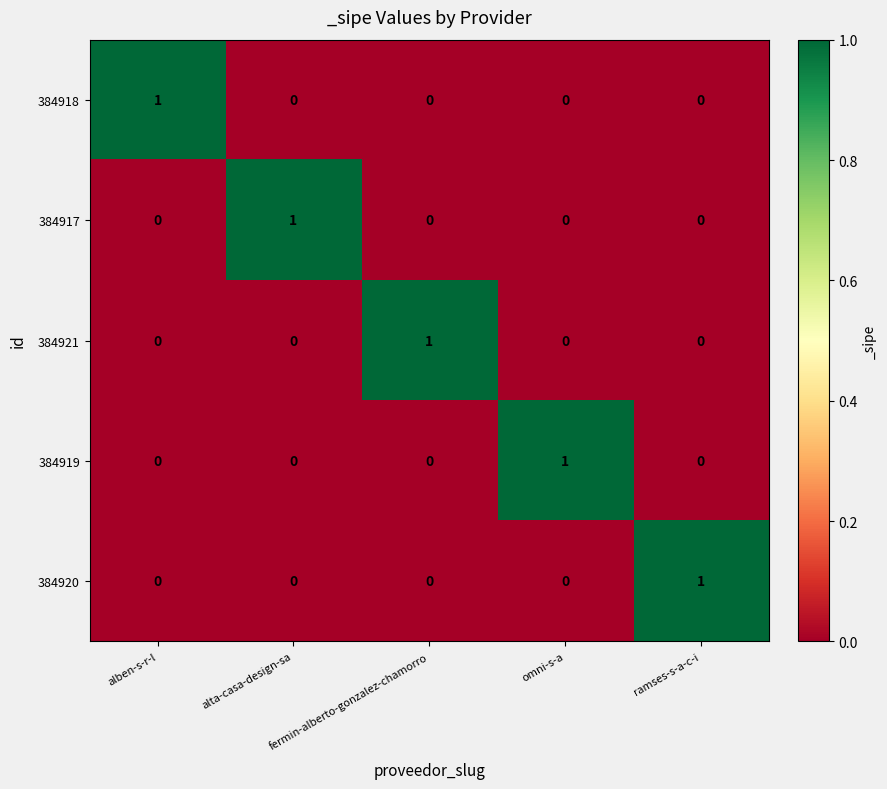

The value of 384919 at omni-s-a is 1. True or false?

True